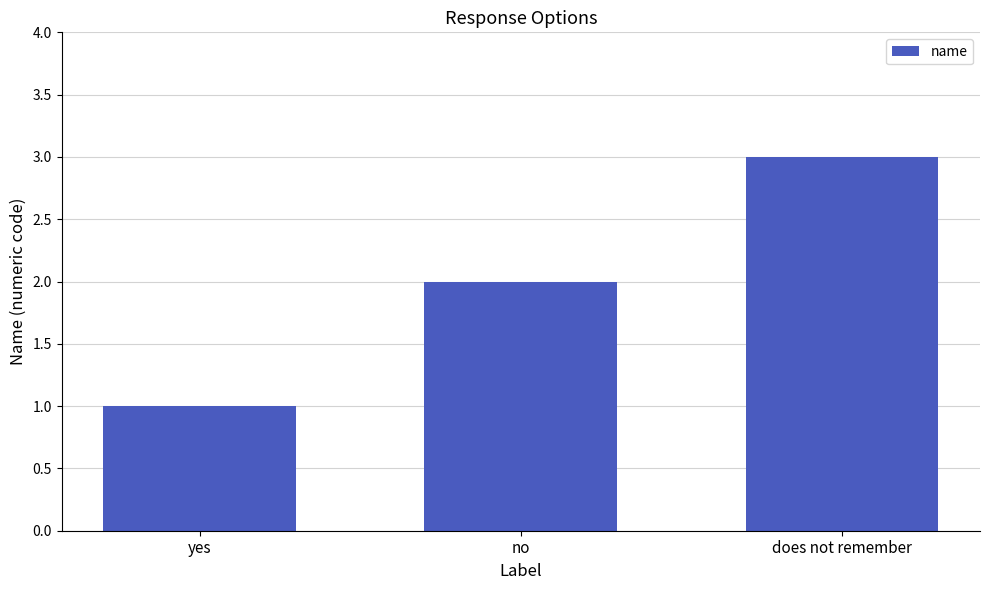

Which label corresponds to the smallest value in the chart?

yes